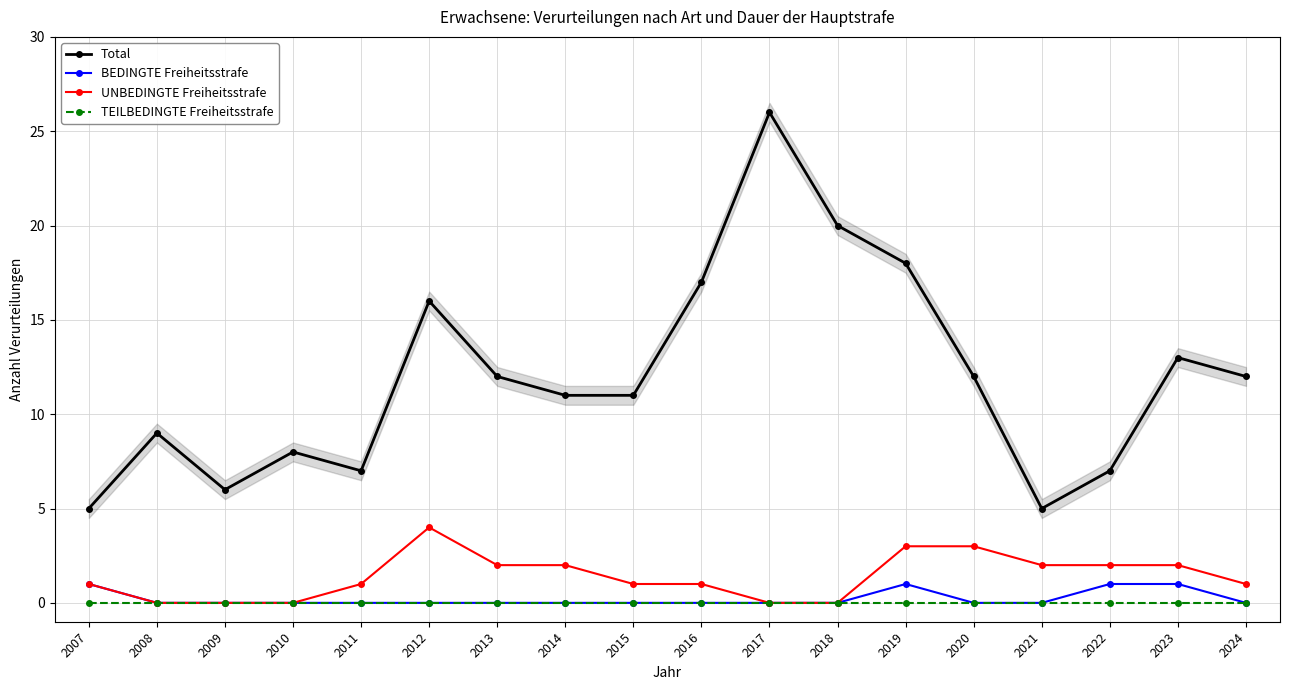

True or false: BEDINGTE Freiheitsstrafe and TEILBEDINGTE Freiheitsstrafe cross at least once.

False